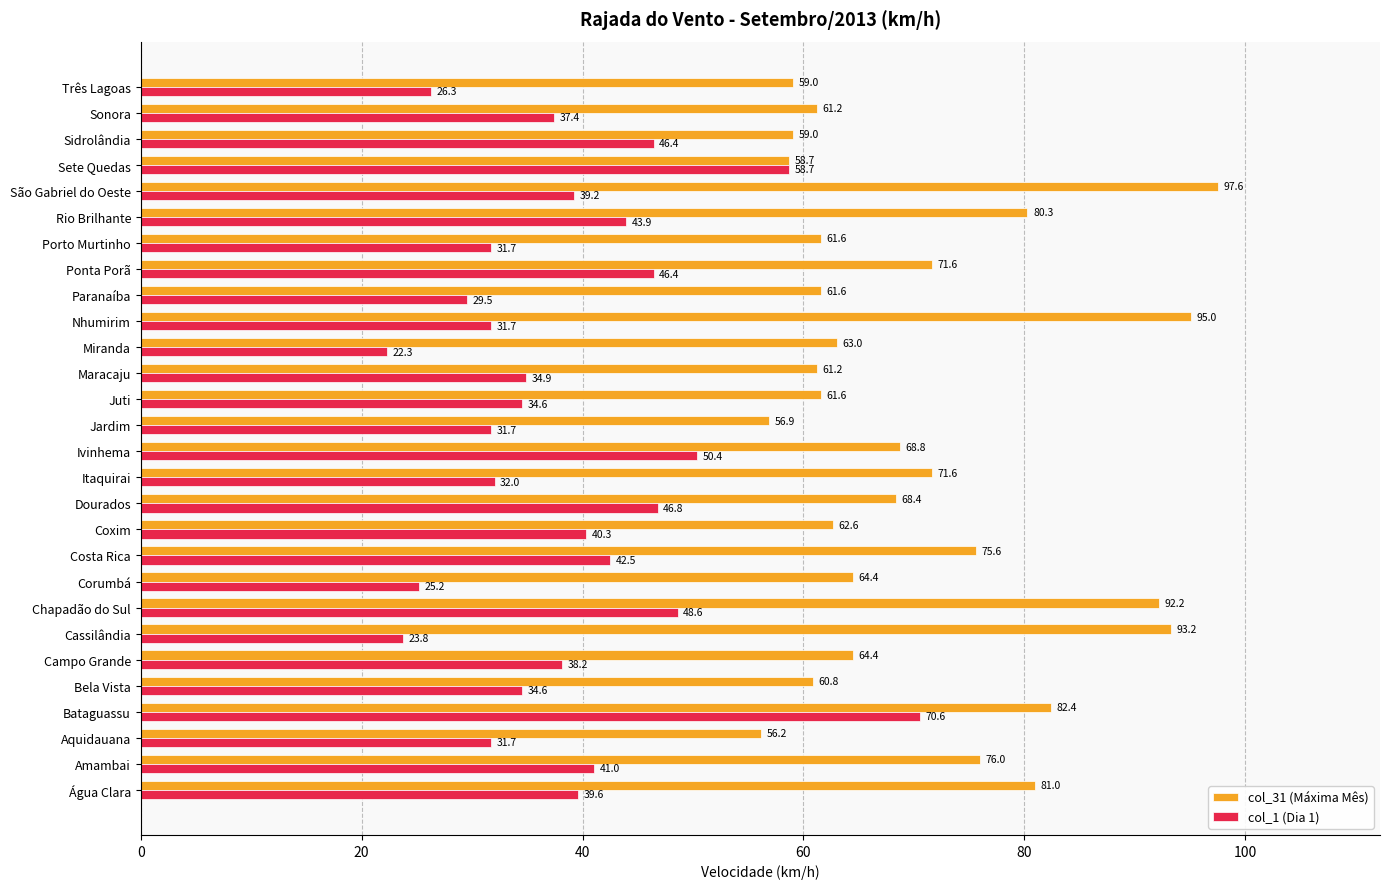

What are all the series names shown in the legend?

col_31 (Máxima Mês), col_1 (Dia 1)